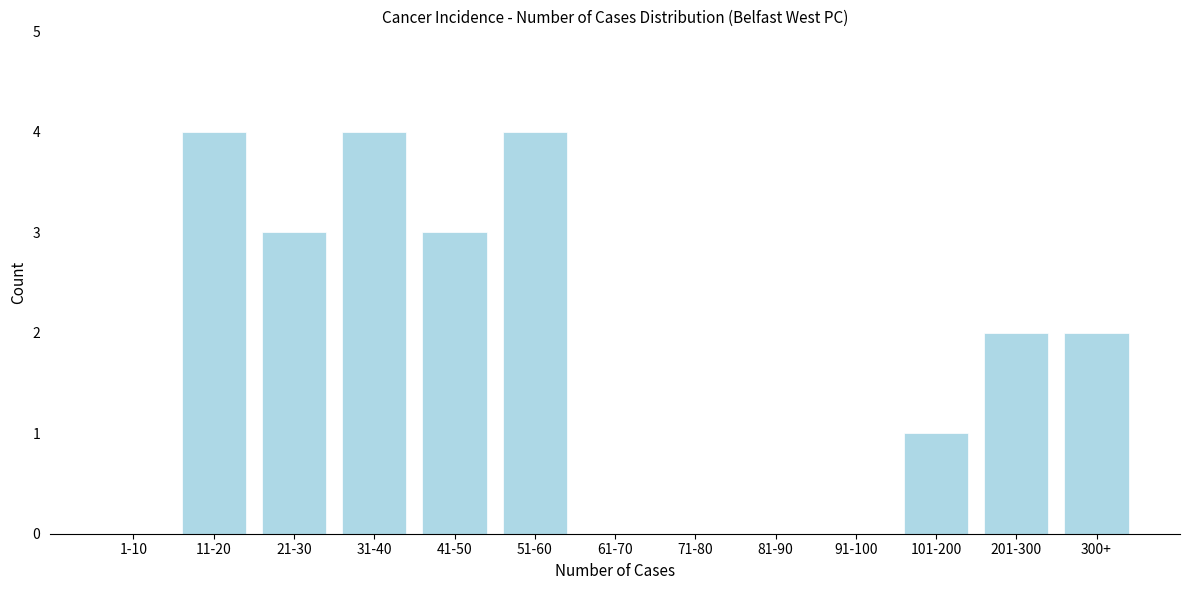

Reading left to right, list all the values displayed in this chart.

1-10=0	11-20=4	21-30=3	31-40=4	41-50=3	51-60=4	61-70=0	71-80=0	81-90=0	91-100=0	101-200=1	201-300=2	300+=2